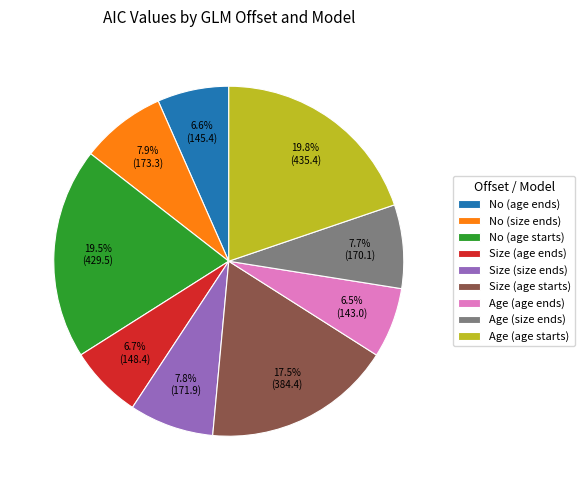

To the nearest percent, what portion does Size (size ends) represent?

8%